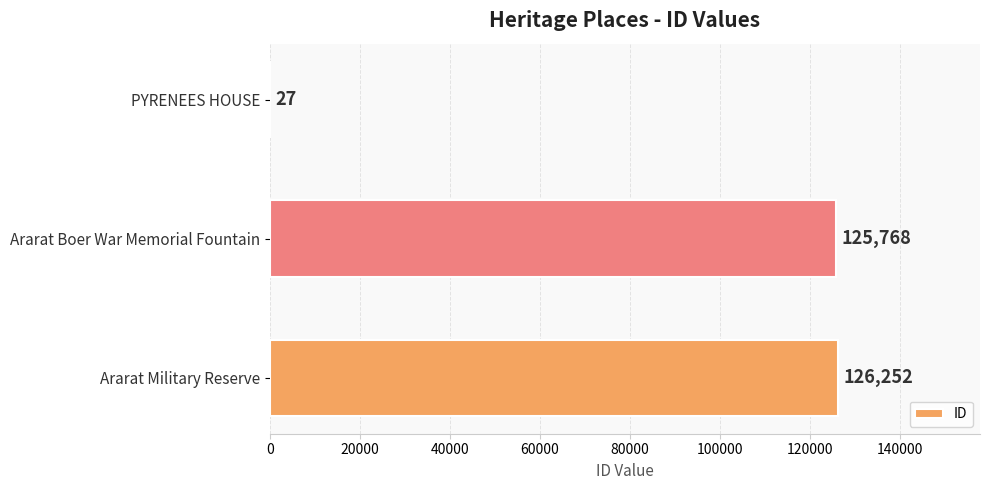

Read the value at Ararat Boer War Memorial Fountain.

125768